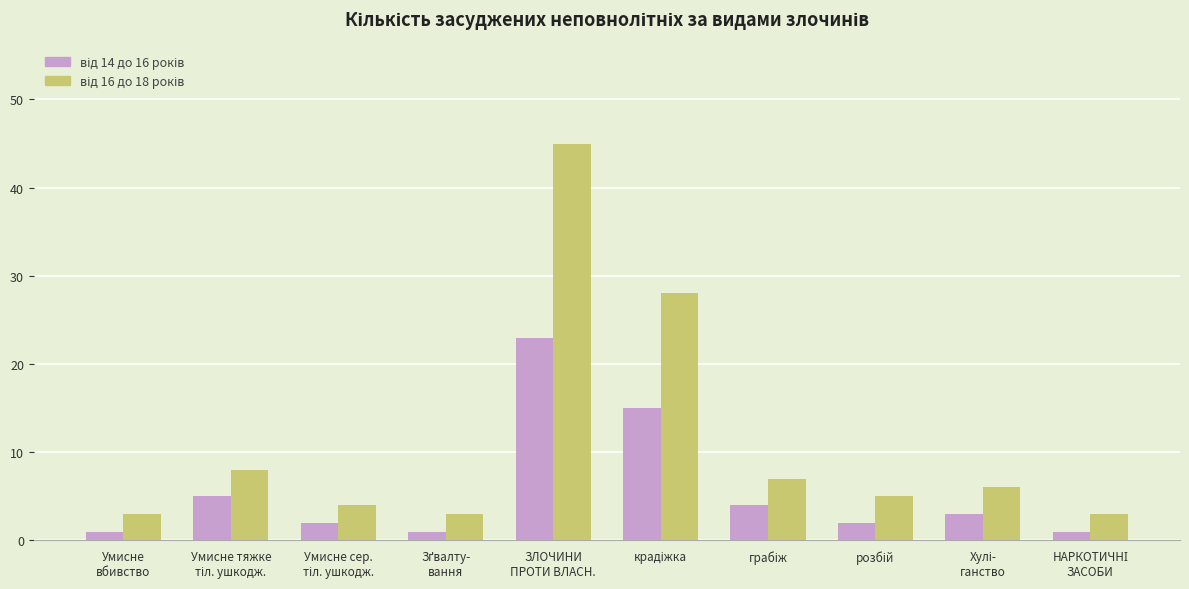

What is the greatest value displayed?

45